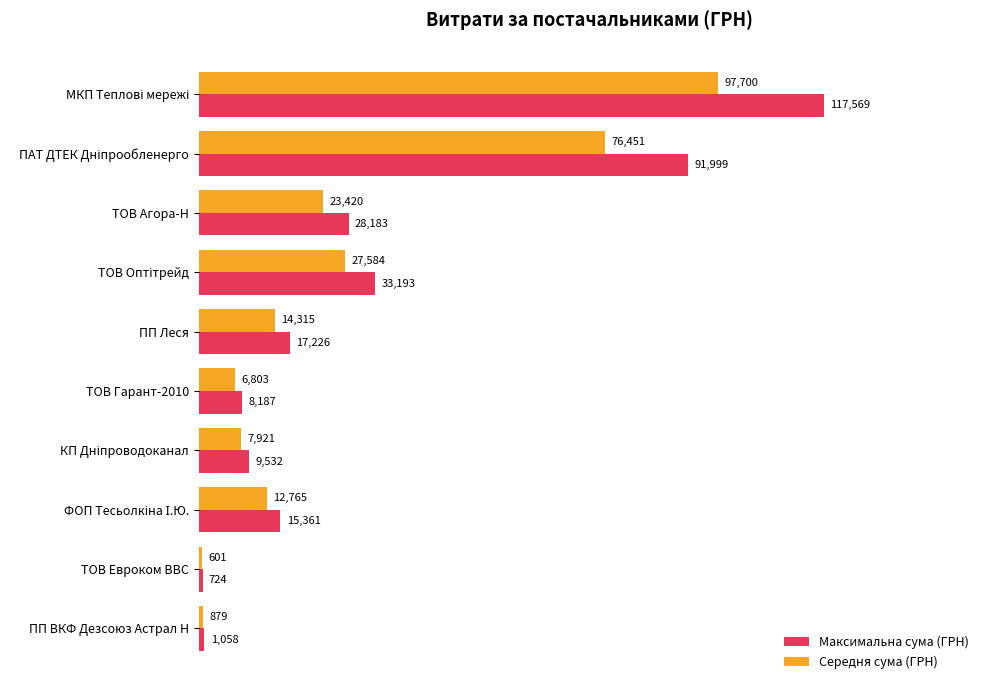

Which series has the largest range (max minus min)?

Максимальна сума (ГРН)